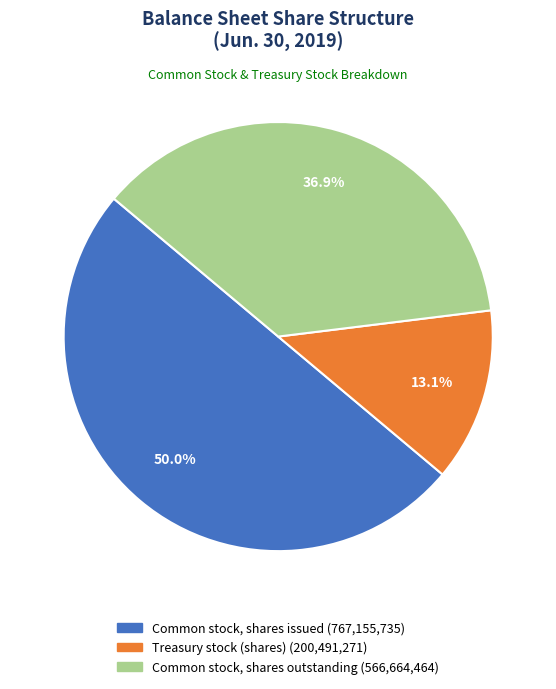

Which has a higher value, Treasury stock (shares) or Common stock, shares issued?

Common stock, shares issued